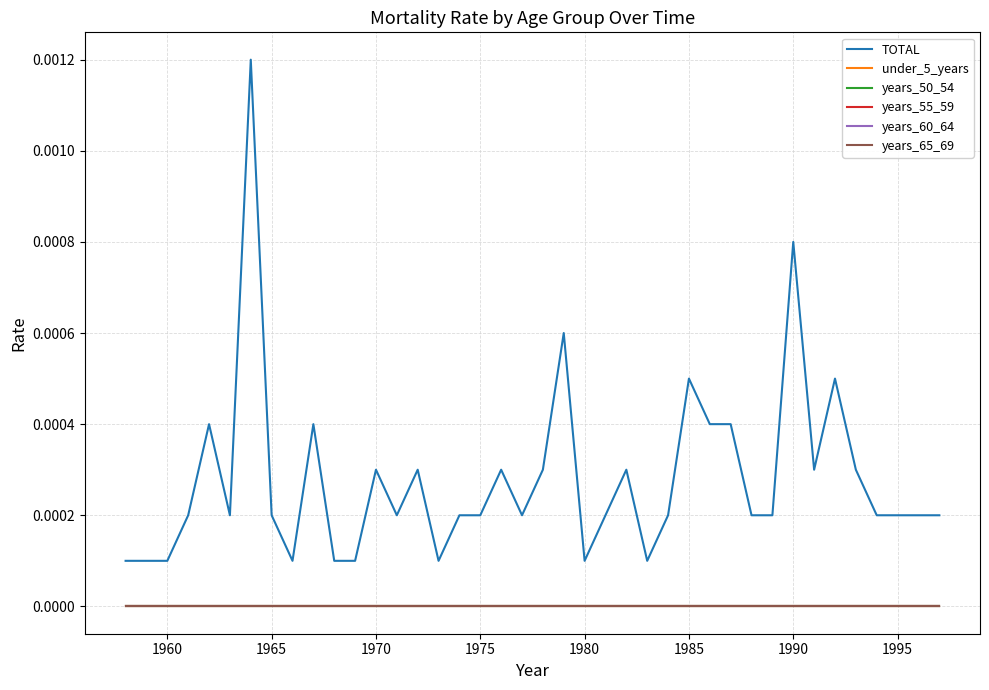

Does the chart have visible grid lines?

Yes